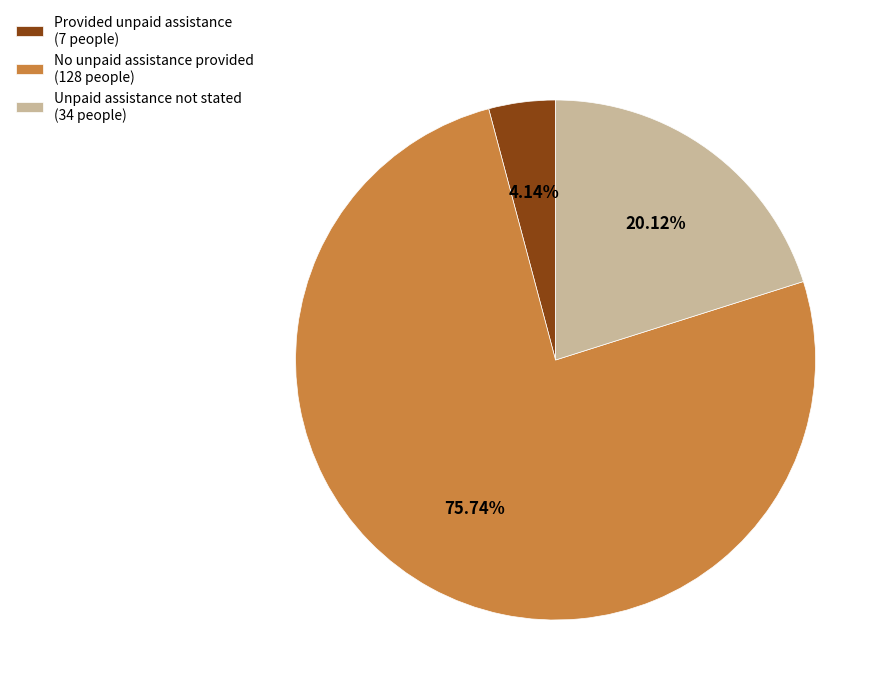

Rank the categories by value from highest to lowest.

No unpaid assistance provided (128 people), Unpaid assistance not stated (34 people), Provided unpaid assistance (7 people)